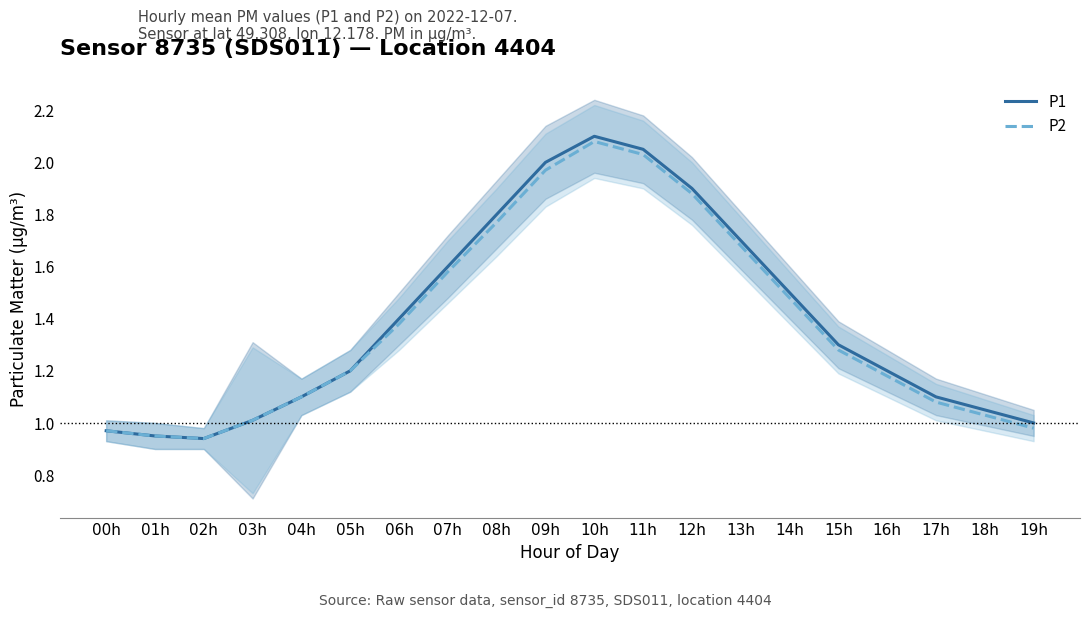

What is the total value across all series at 03h?

2.0